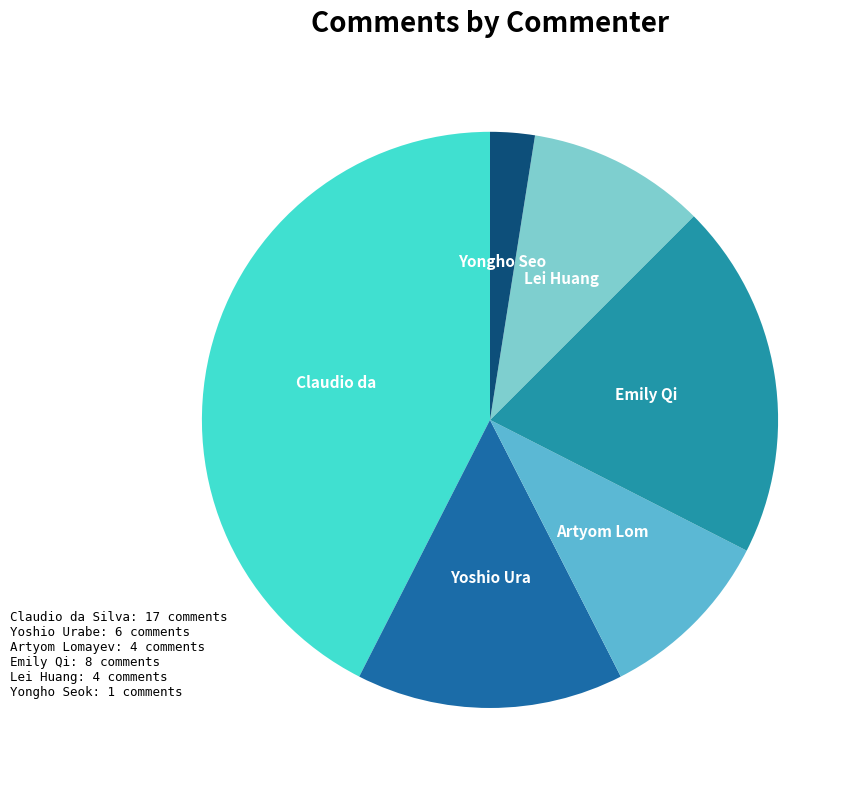

Is there a majority slice in this chart?

No